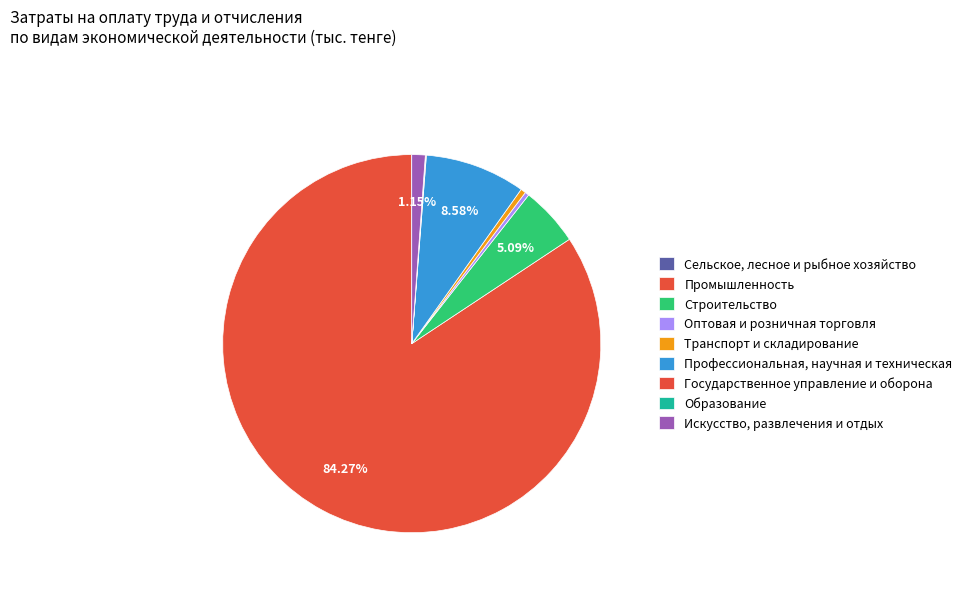

Is the sum of Промышленность and Строительство greater than half?

Yes